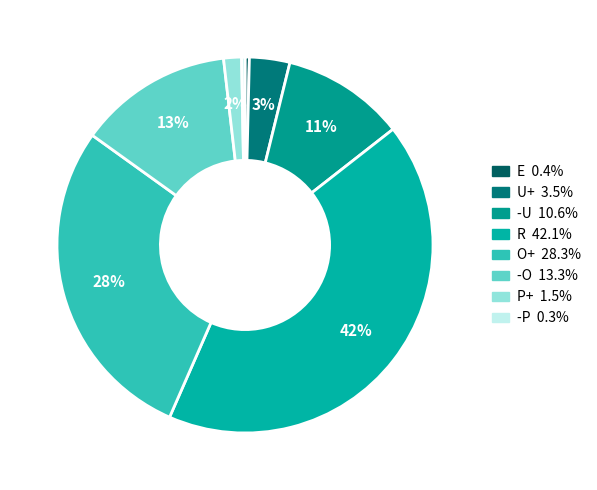

What portion of the pie excludes R?

57.9%